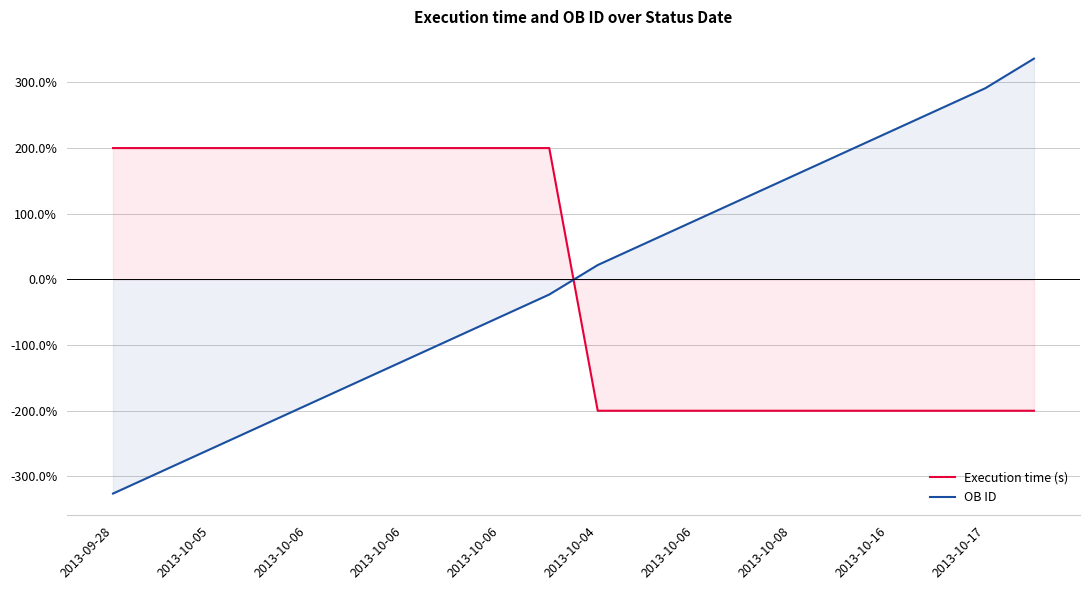

True or false: OB ID has more than 1 interior local peaks.

False